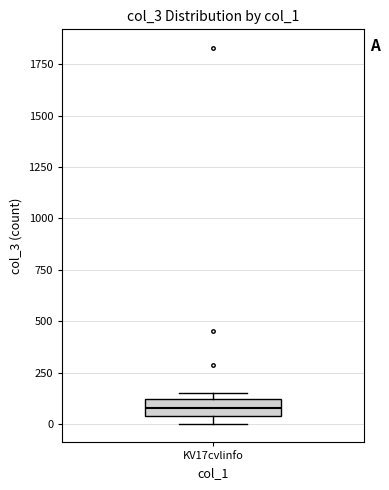

Read this box plot against the y-axis: the position of the median line, the range covered by the box, and the ends of both whiskers. The values are not printed on the chart, so give them approximately, as read against the axis.

median 100 (inside the box), box 50 to 100, whiskers 0 to 150